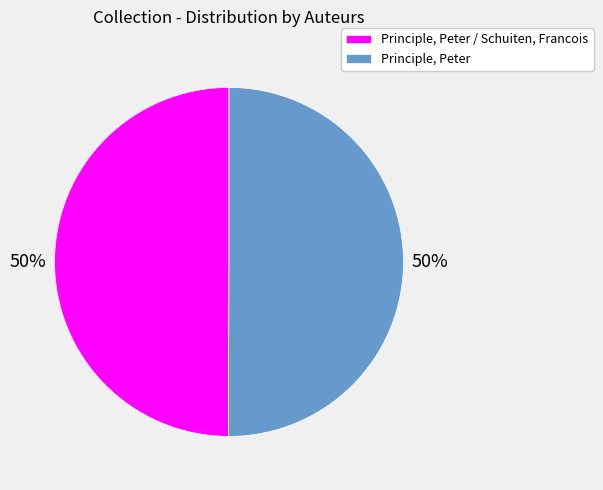

To the nearest percent, what portion does Principle, Peter represent?

50%